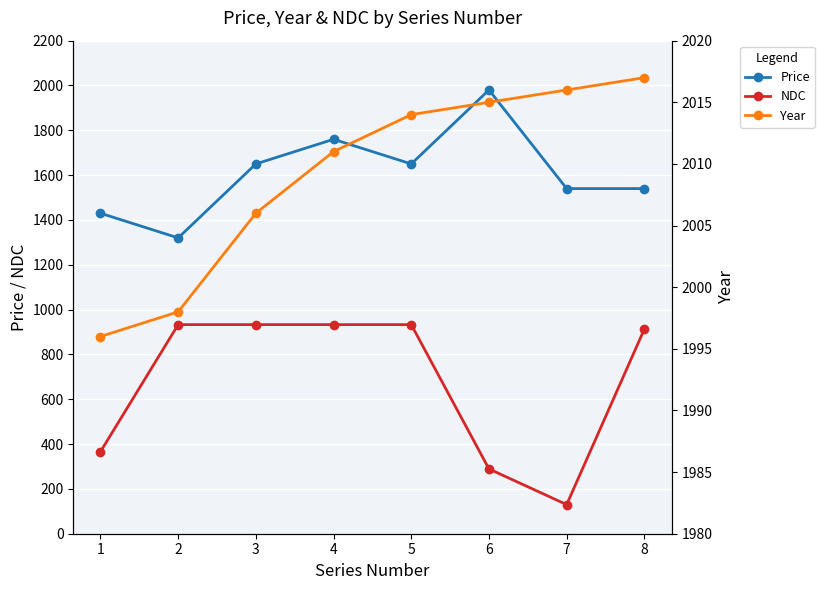

How many interior local valleys does the Price series have?

2